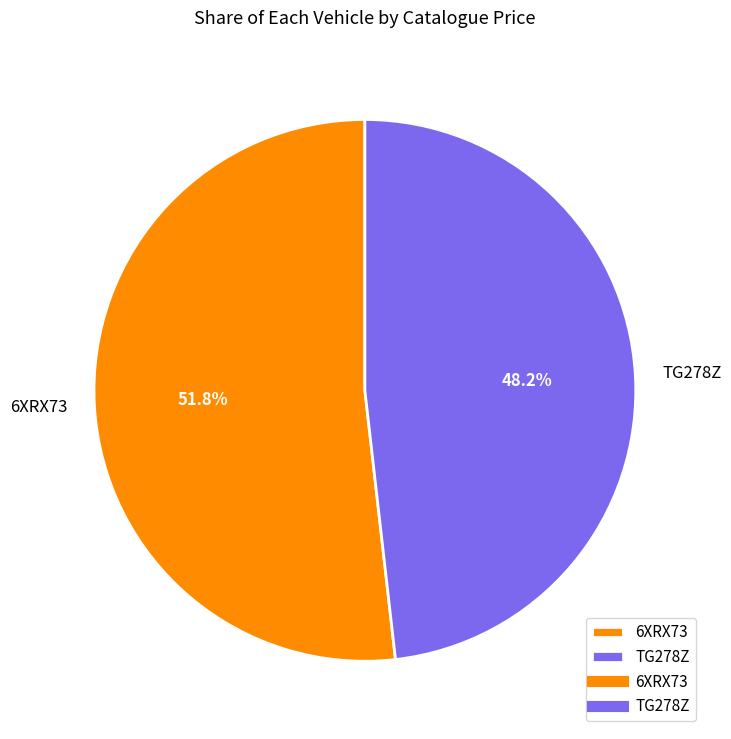

How many segments does this pie chart have?

2